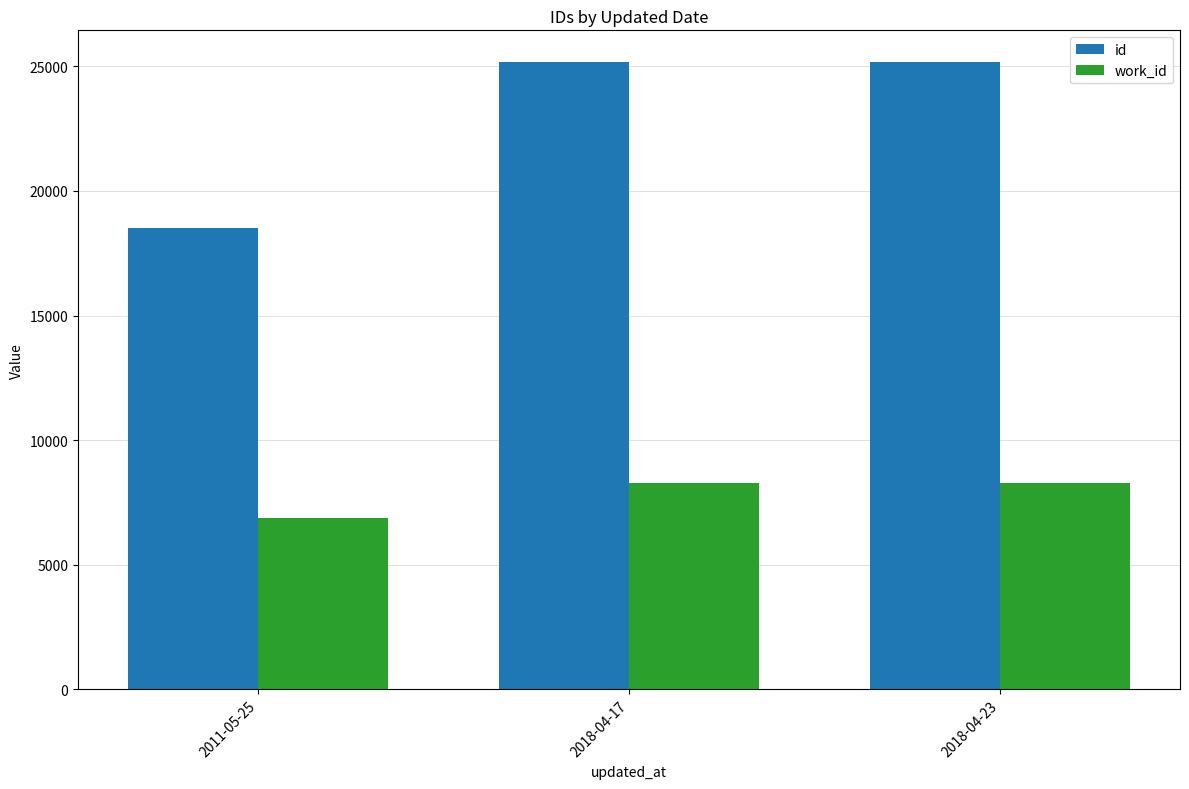

What is the spread (max minus min) of values at 2011-05-25?

11626